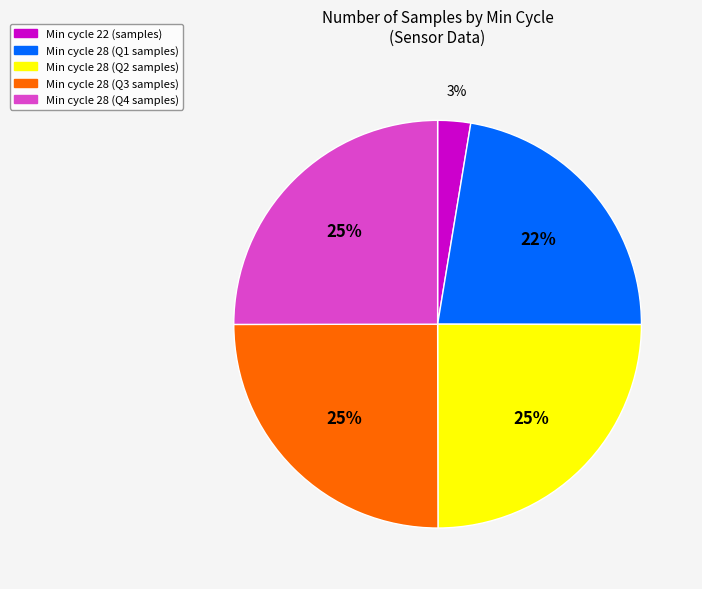

Approximately how many times larger is the value at Min cycle 28 (Q1 samples) compared to Min cycle 28 (Q2 samples)?

0.9